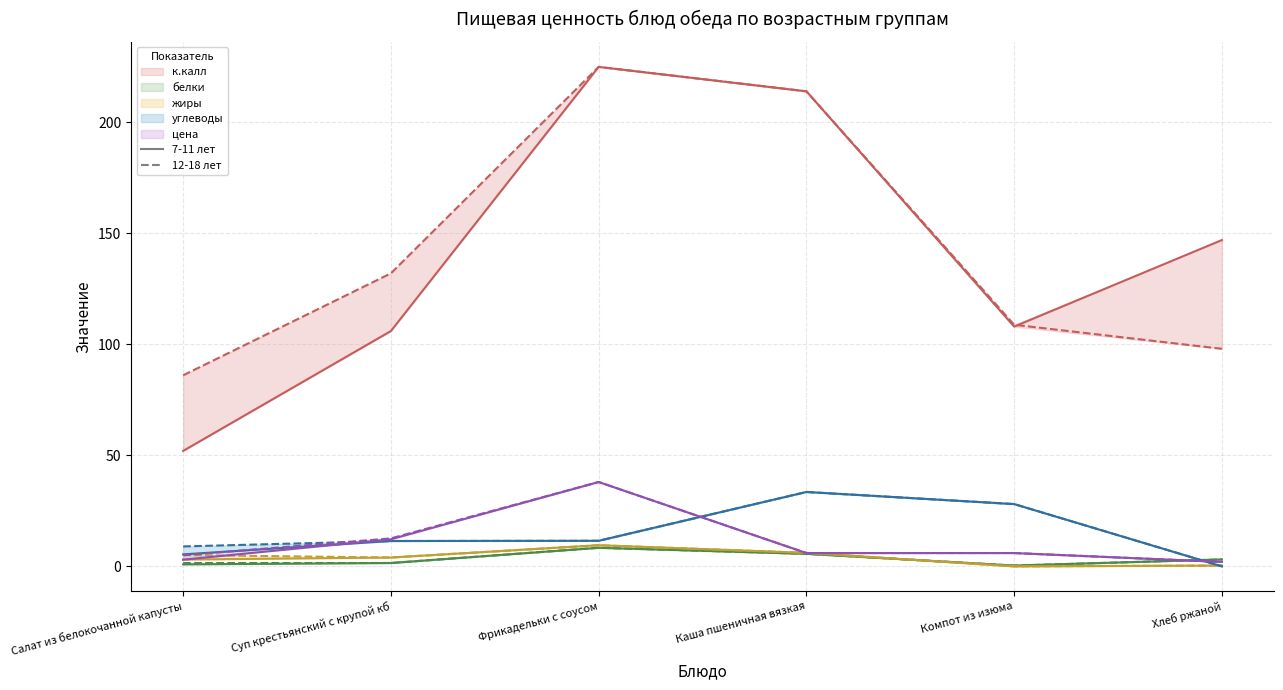

What position from the right is Компот из изюма?

2